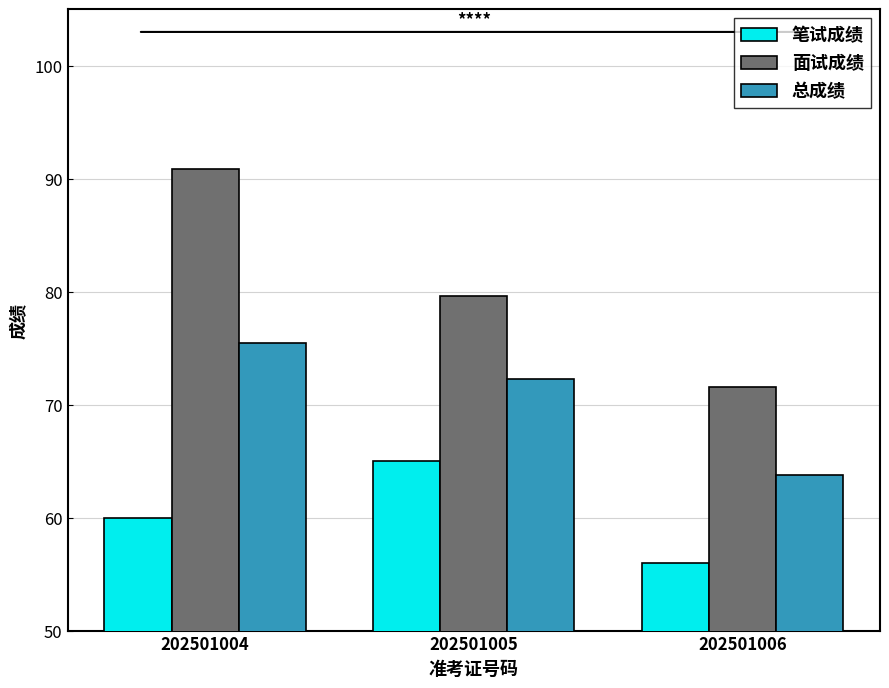

Which category has the lowest value in the 总成绩 series?

202501006